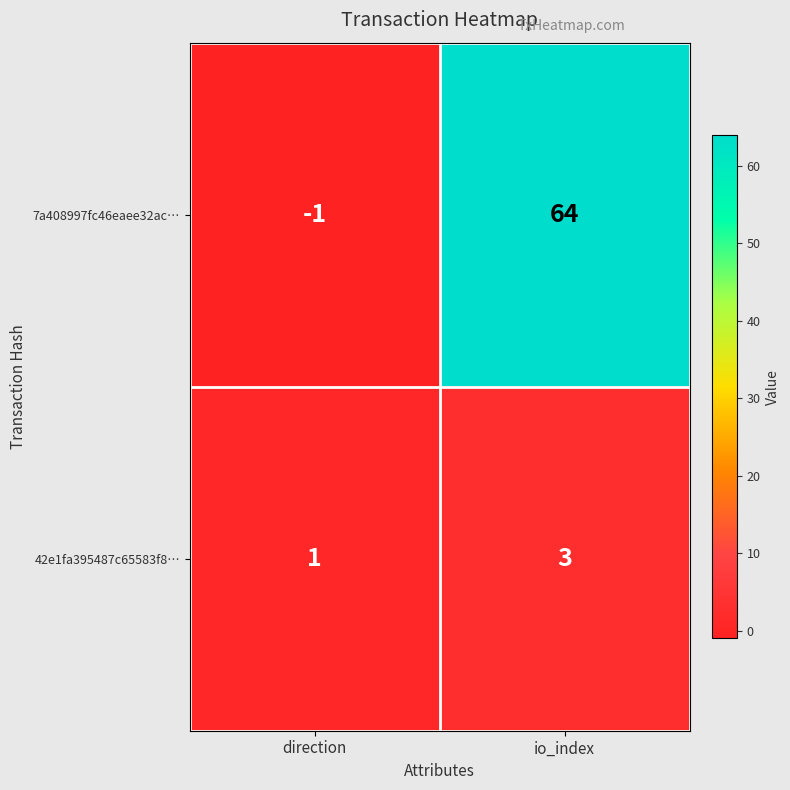

Where is 42e1fa395487c65583f8… nearest to the value 2?

direction